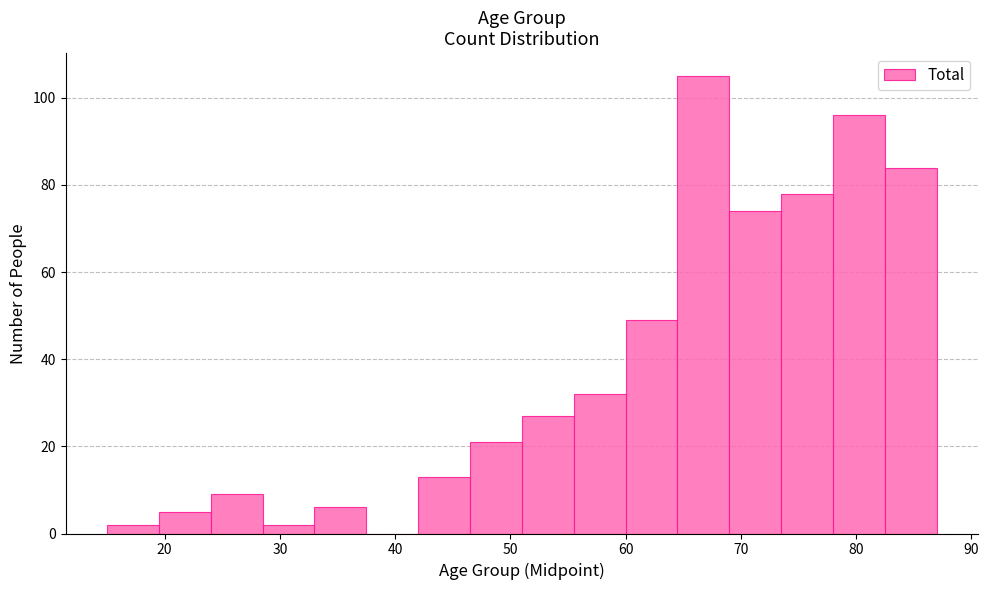

What is the height of the bar covering 28.5 to 33.0 on the x-axis? Neither the bar edges nor the heights are printed on the chart, so give them approximately, as read against the axes.

2